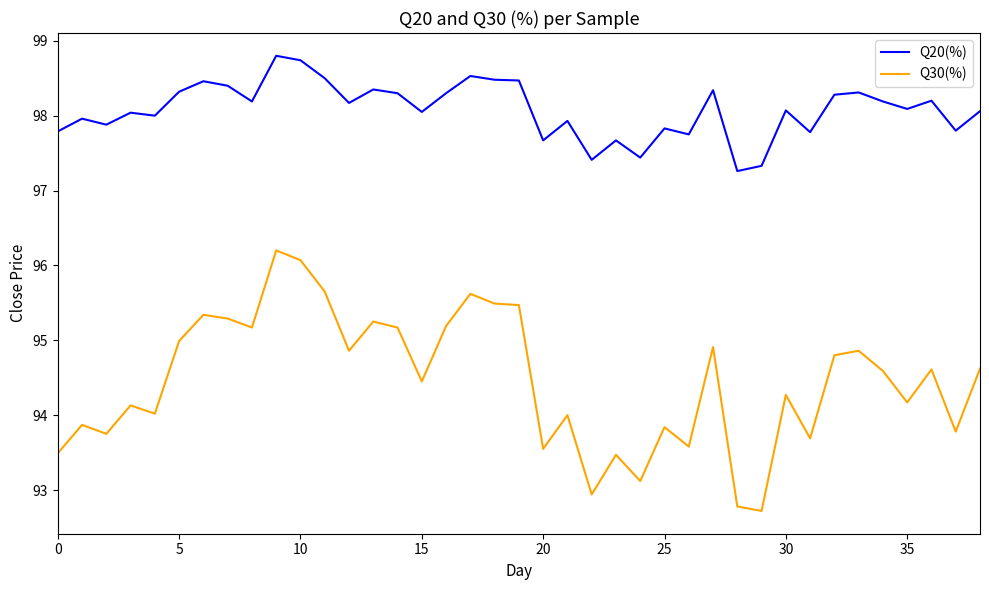

Which series has the widest spread of values?

Q30(%)